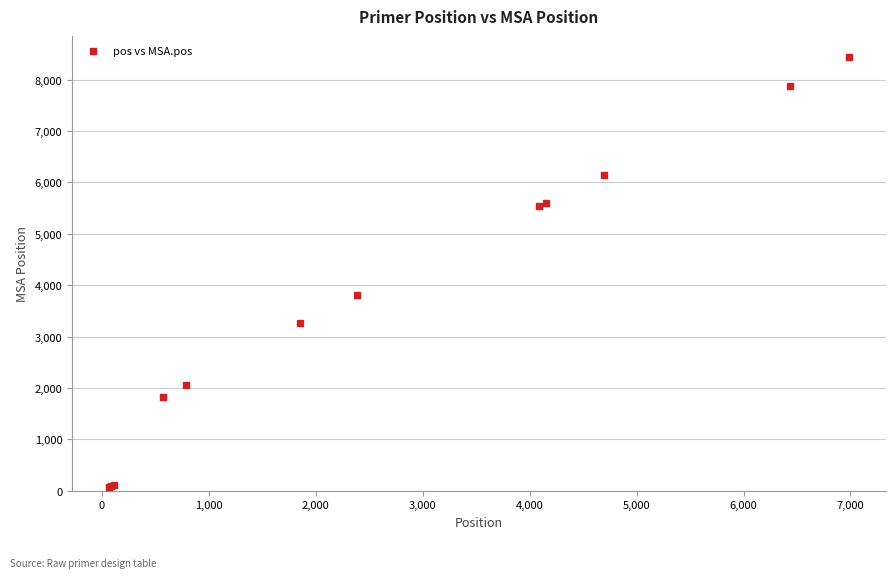

What Y value in the scatter plot is closest to 4252?

3810